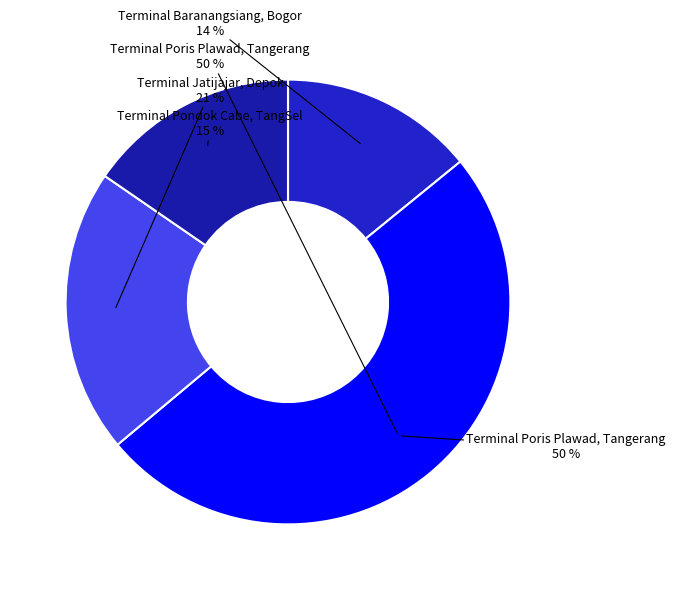

To the nearest percent, what is the average slice percentage?

25%